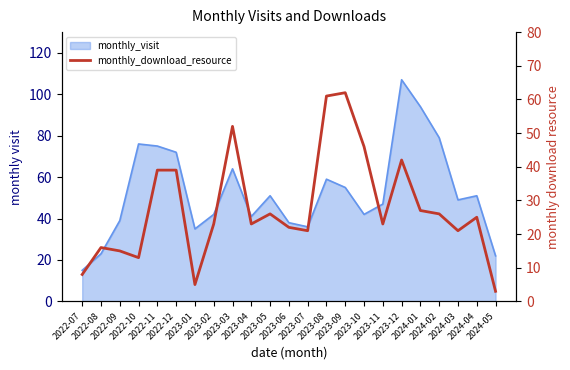

What position from the left is 2023-03?

9